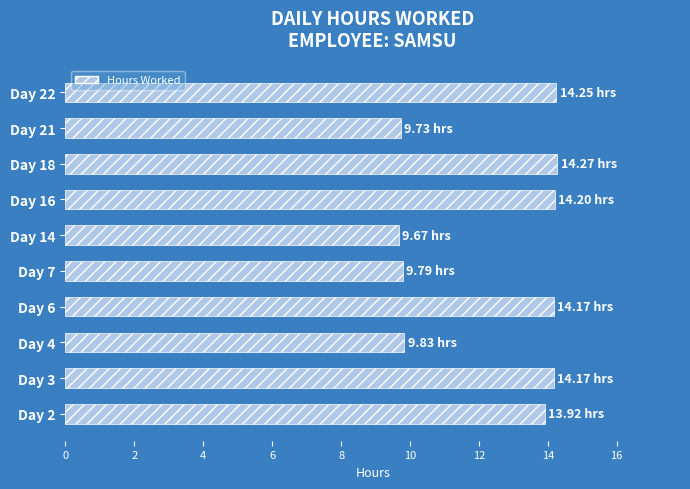

What is the ratio of the value at Day 6 to the value at Day 16?

1.0